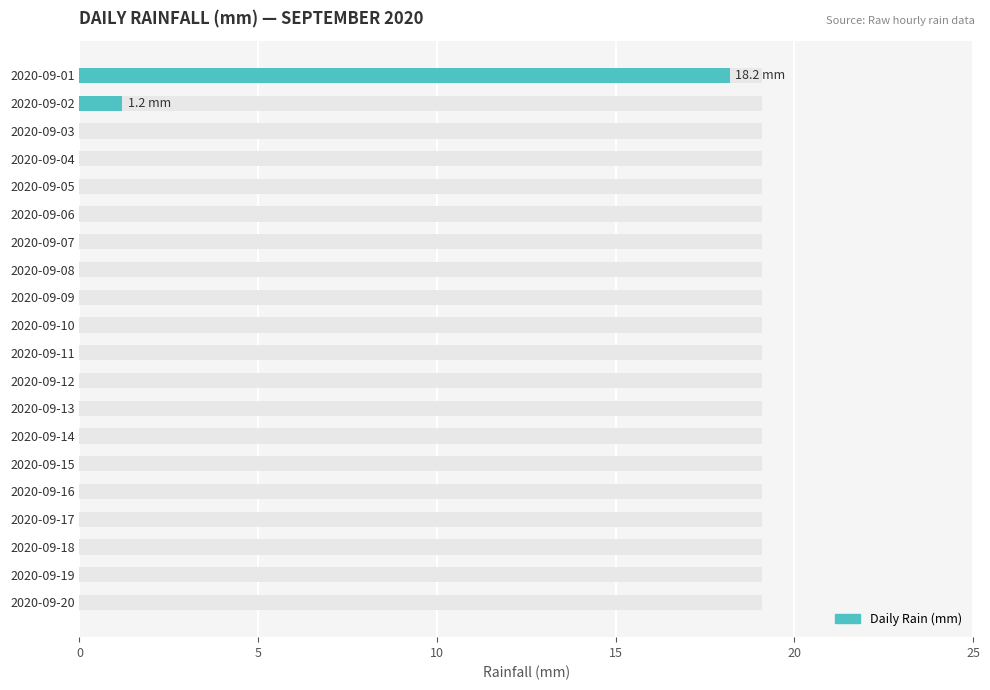

Is it true that the value at 2020-09-09 is 0.0?

True